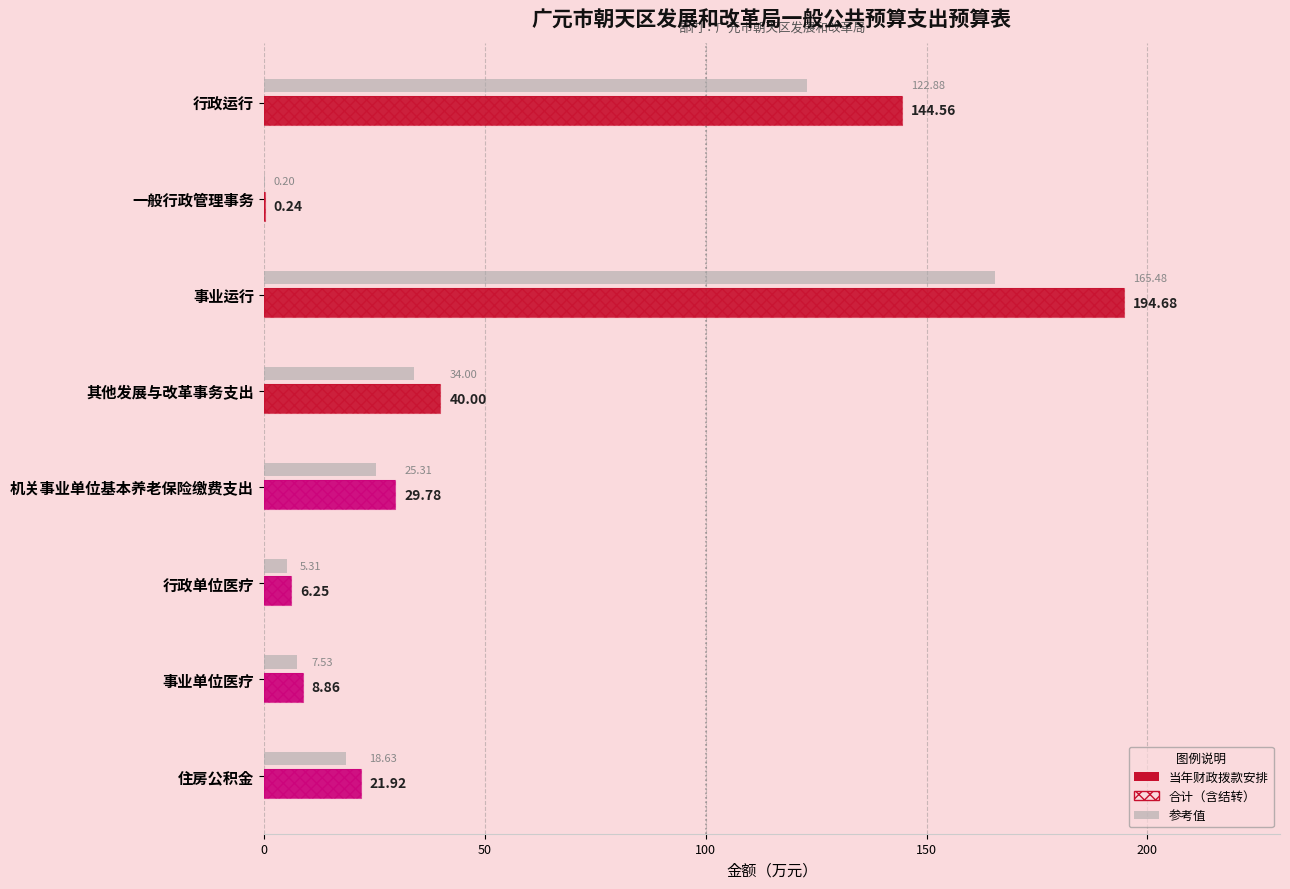

Is the value of 当年财政拨款安排 at 事业单位医疗 greater than the value of 合计（含结转） at 事业运行?

No